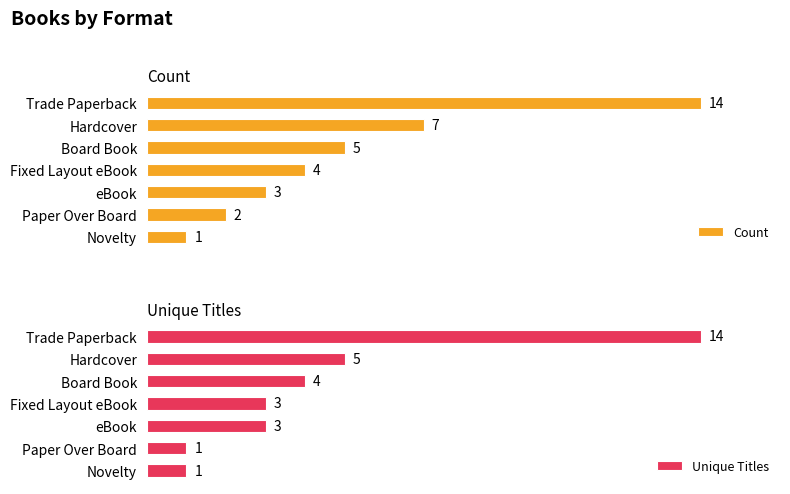

What is the lowest value of the Unique Titles series?

1